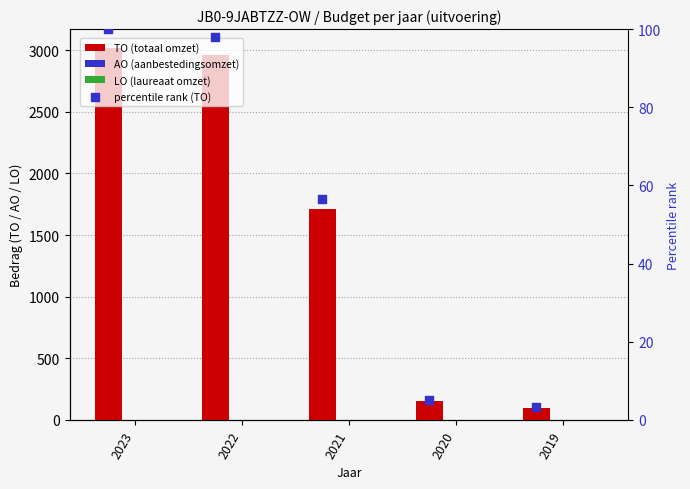

At how many categories does at least one series exceed 738?

3